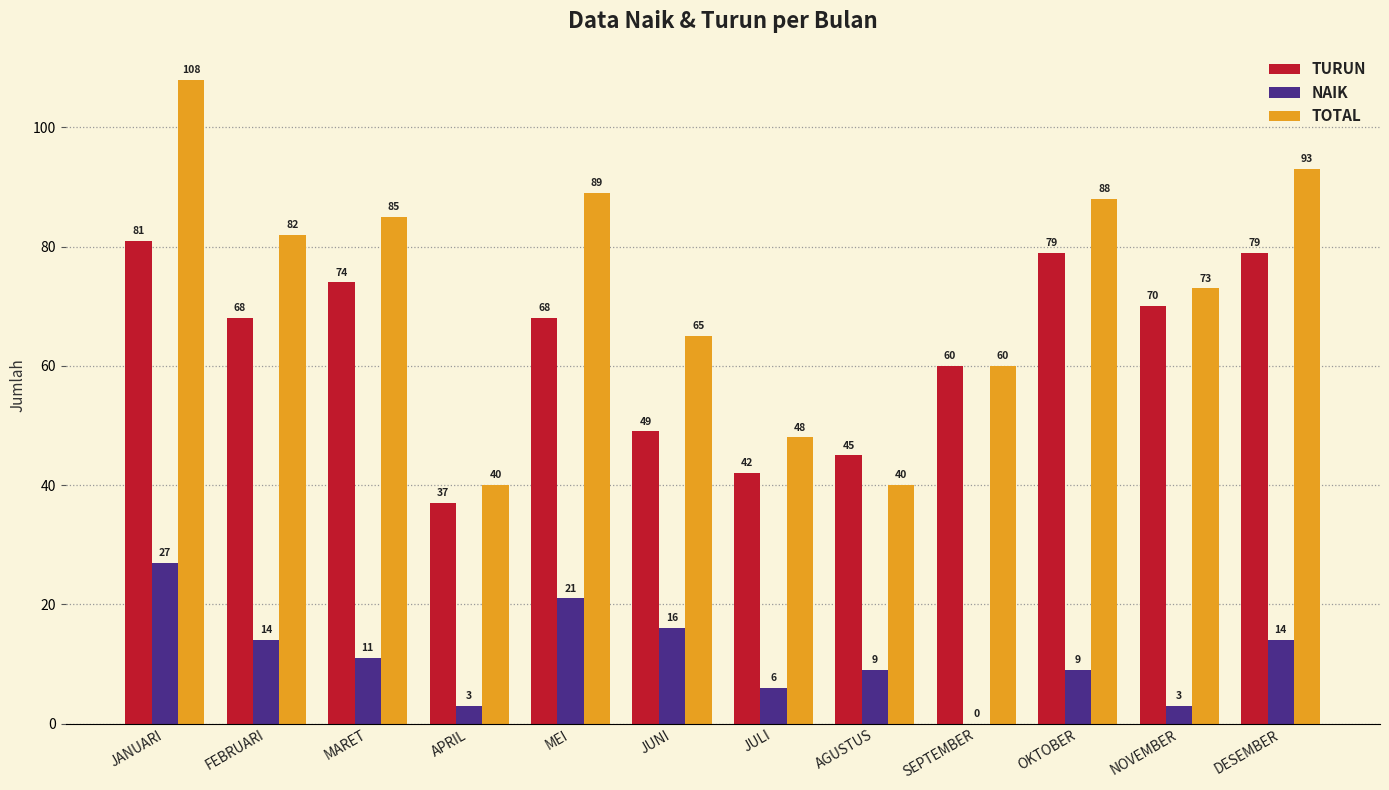

The TOTAL series shows 39 at NOVEMBER. True or false?

False